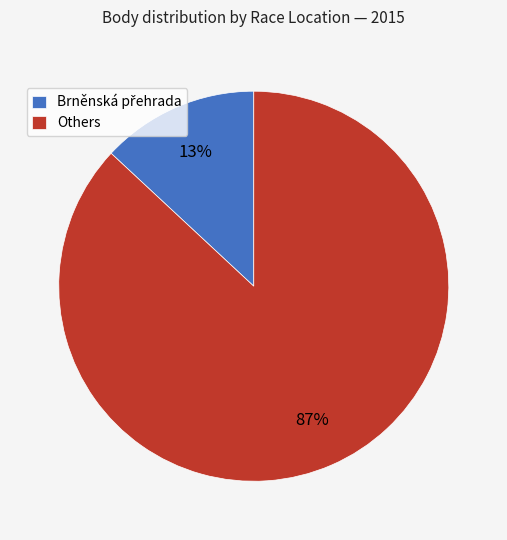

Which category has the biggest portion of the pie?

Others